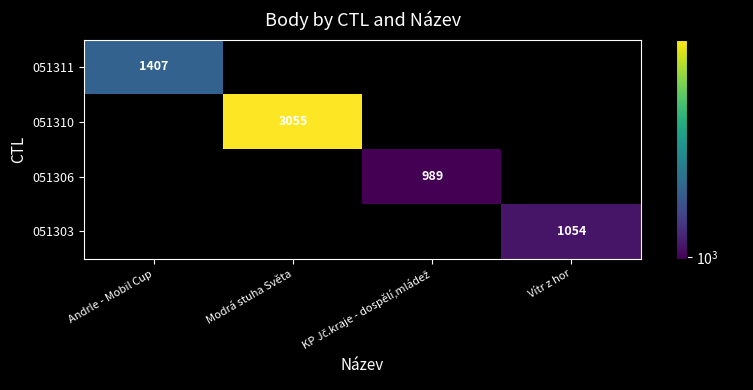

At which label is 051310 closest to 1527?

Andrle - Mobil Cup